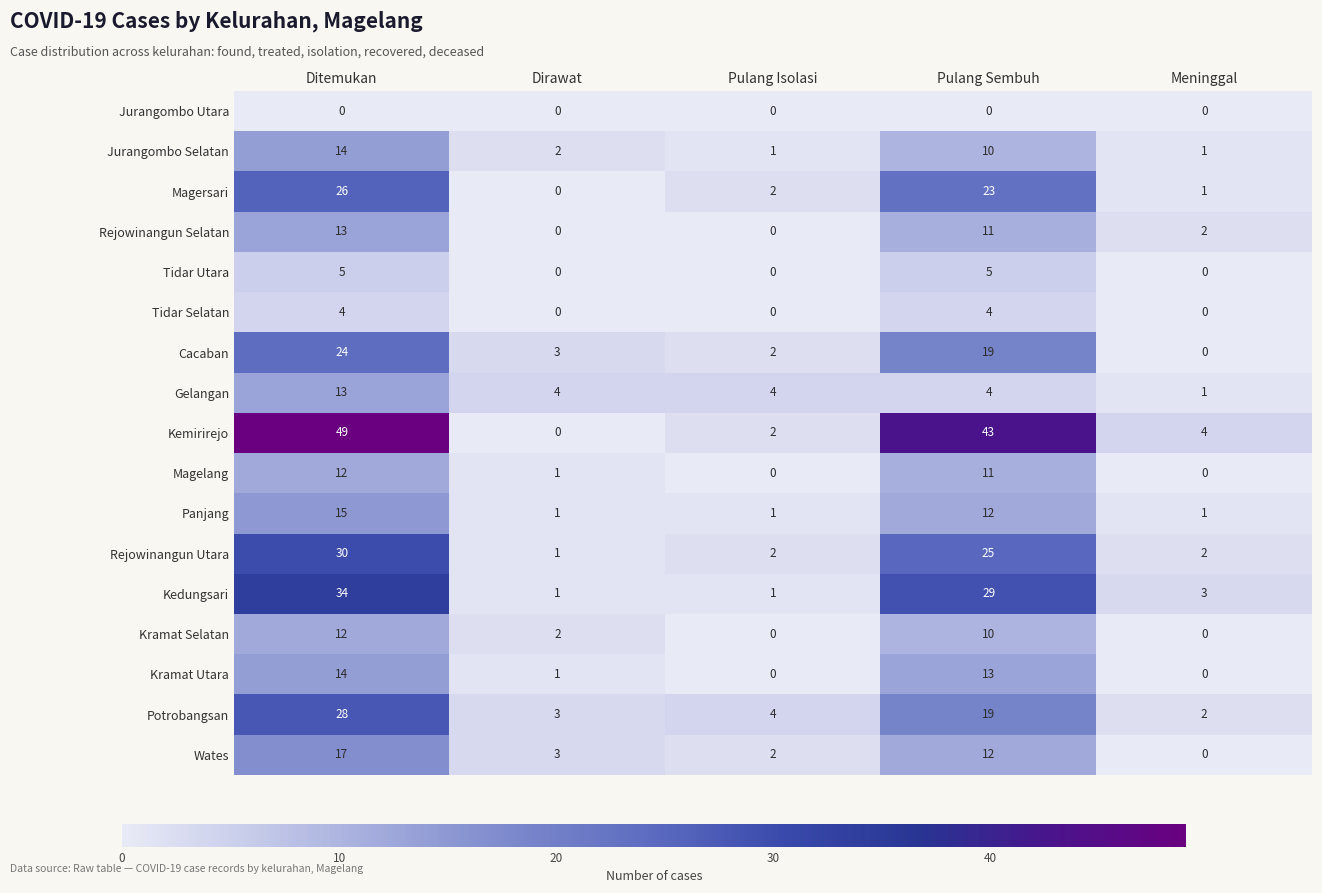

Which category has the highest value across all series?

Ditemukan